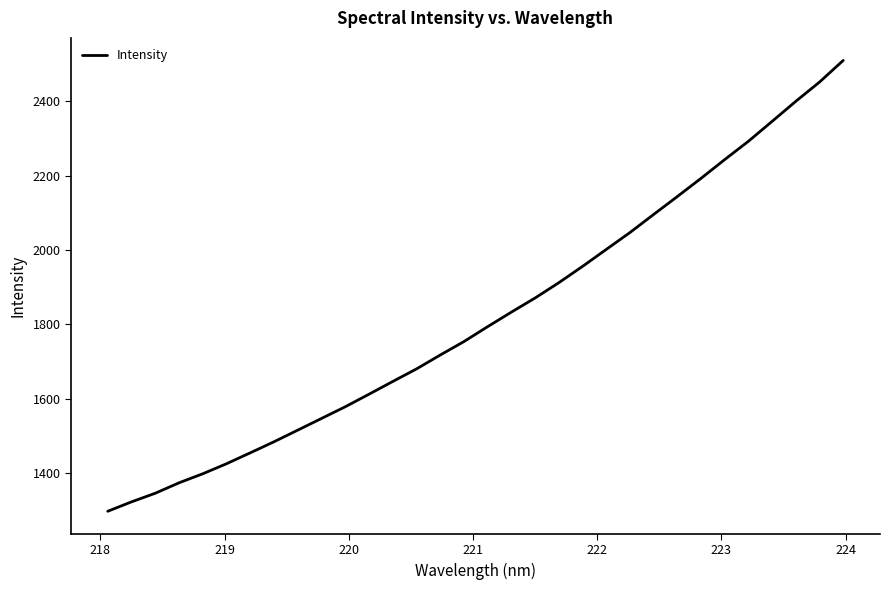

True or false: there are more than 0 points higher than both neighbors.

False